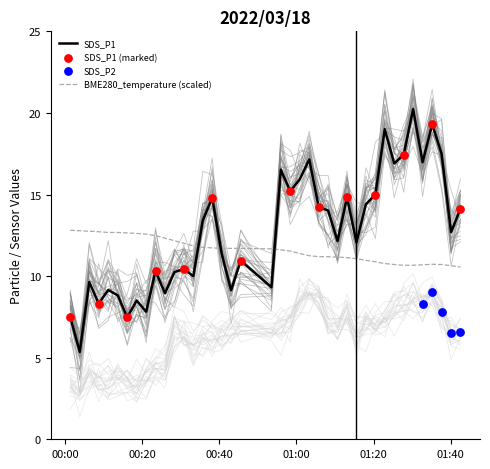

What is the total value across all series at 2022/03/18 00:33:17?

21.9